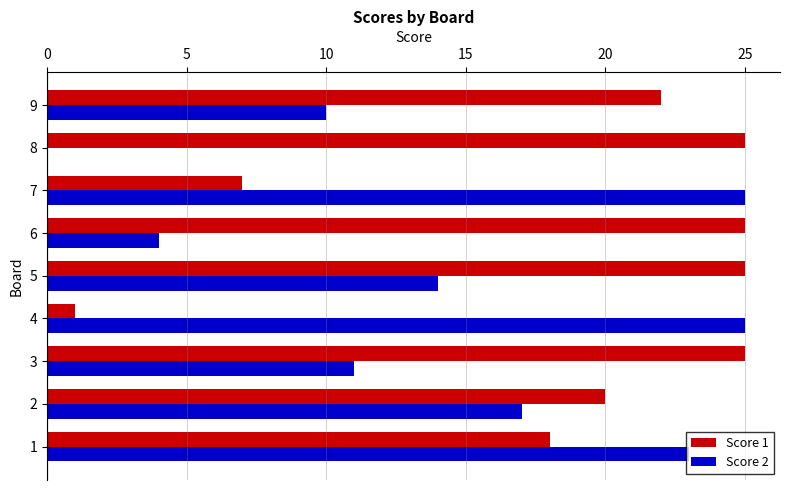

What is the sum of all Score 2 values?

129